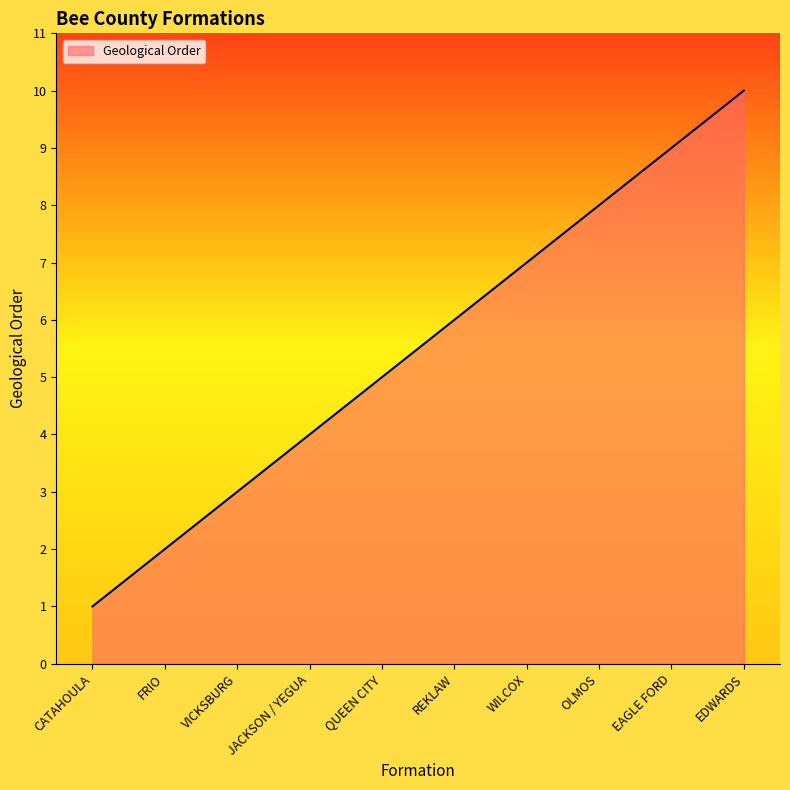

The chart shows a value of 1 at CATAHOULA. True or false?

True